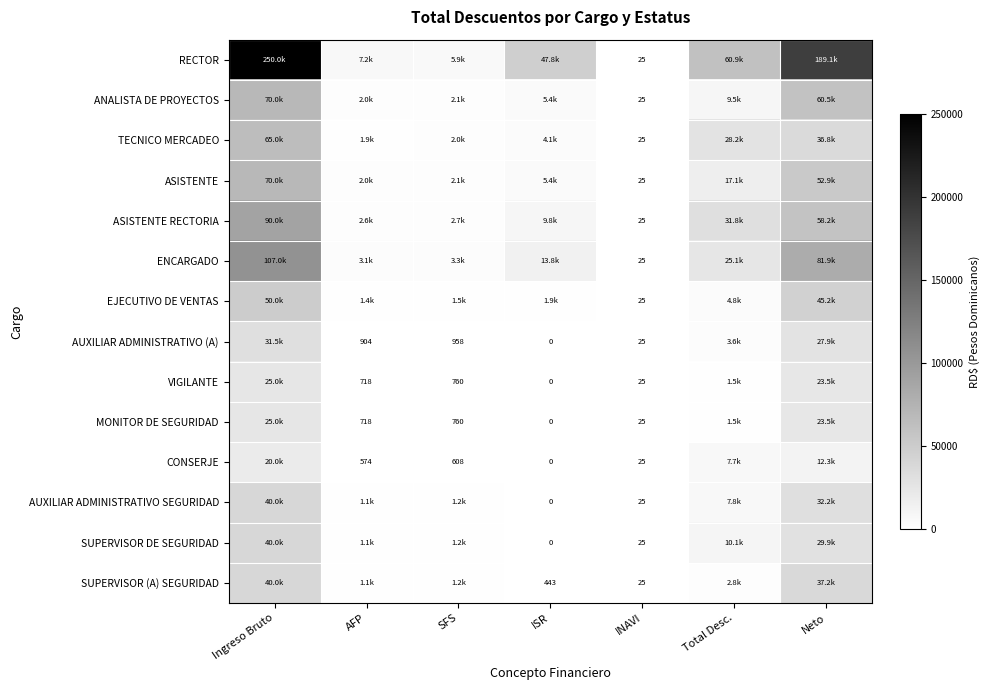

Which has a higher value, SFS or INAVI?

SFS